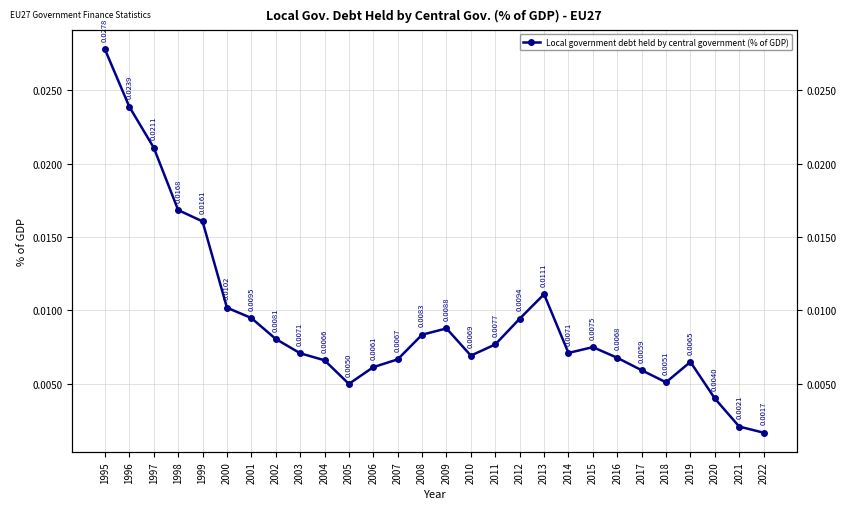

Is this an area chart (filled region under the line)?

No